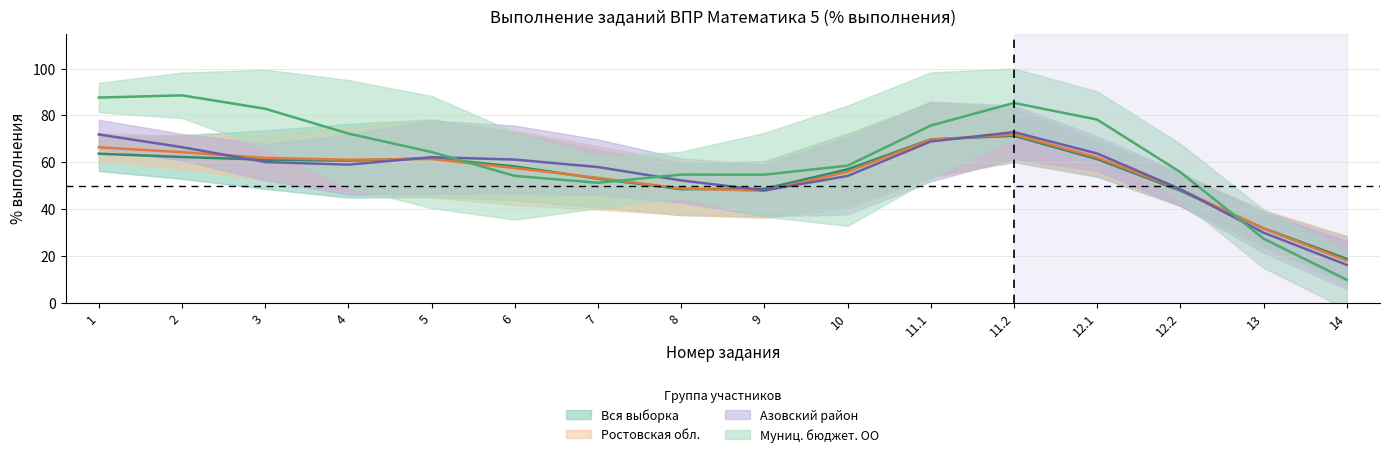

What are all the series names shown in the legend?

Вся выборка, Ростовская обл., Азовский район, Муниц. бюджет. ОО